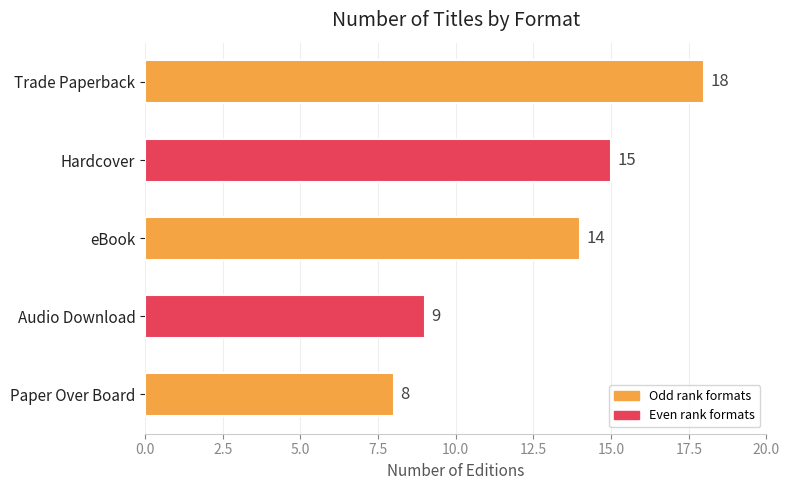

What is the difference between the second highest and second lowest values?

6